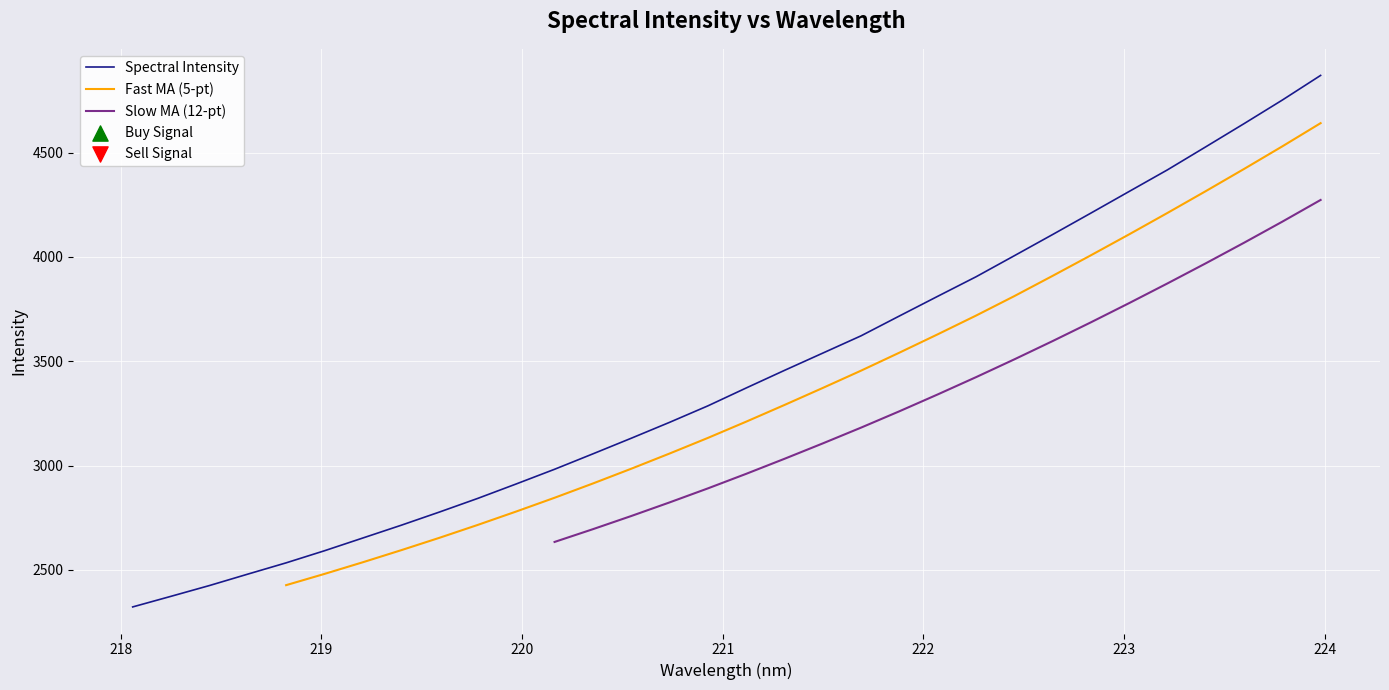

What is the highest value of the Spectral Intensity series?

4869.7